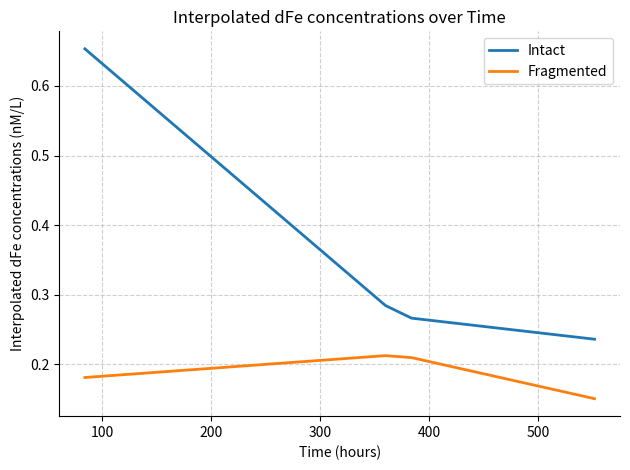

Which series has the largest total across all categories?

Intact